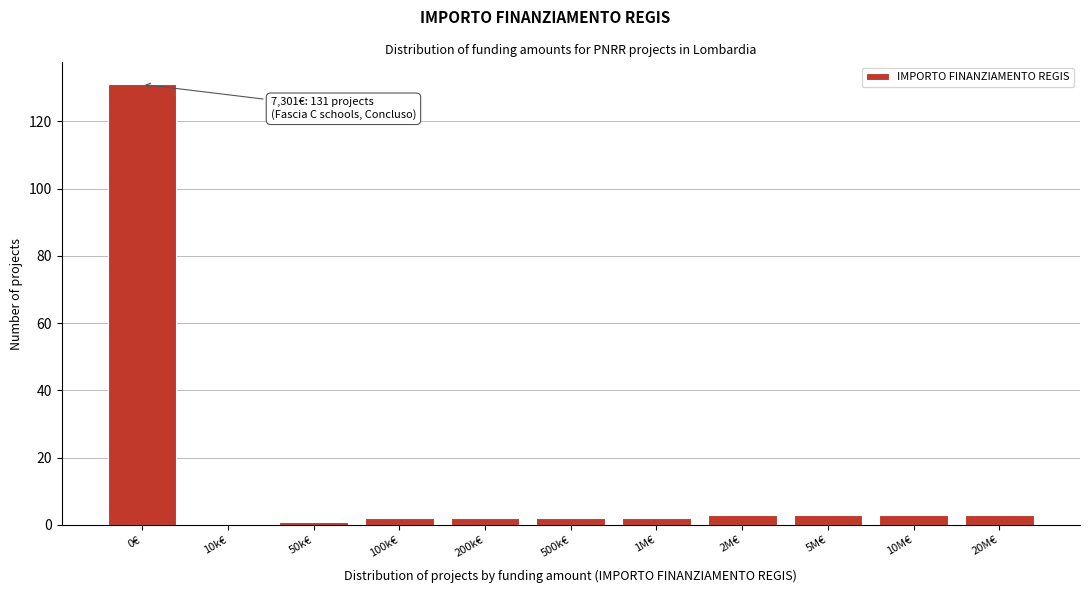

Reading right to left, list all the values displayed in this chart.

20M€=3	10M€=3	5M€=3	2M€=3	1M€=2	500k€=2	200k€=2	100k€=2	50k€=1	10k€=0	0€=131